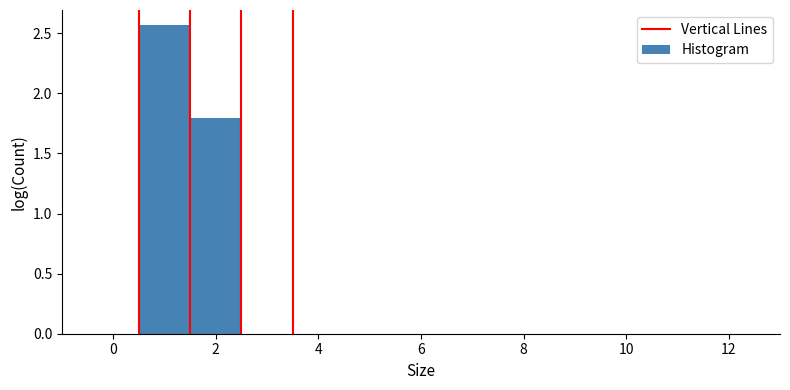

Which range on the x-axis has the tallest bar?

0.5 to 1.5